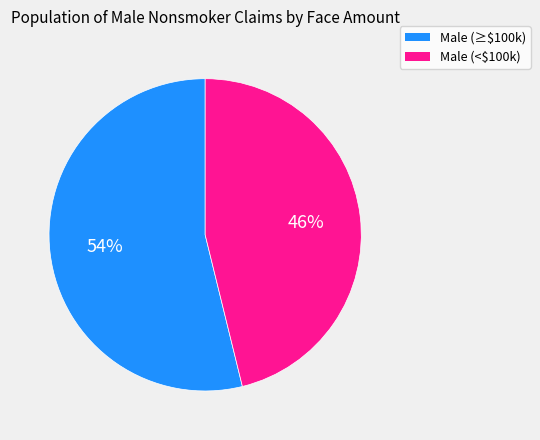

To the nearest percent, what is the average slice percentage?

50%